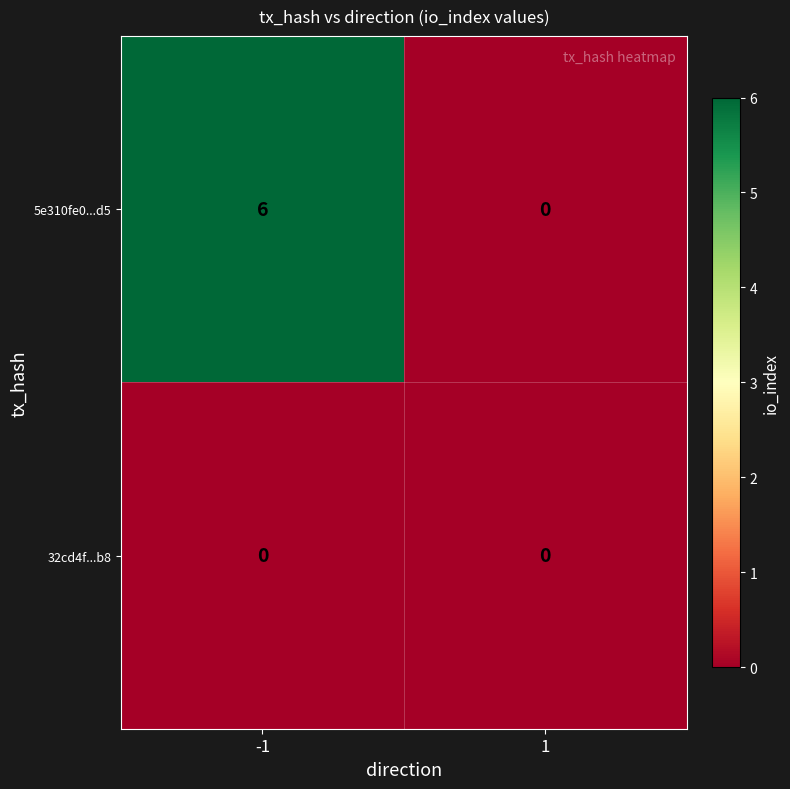

Which series has the largest range (max minus min)?

5e310fe0...d5